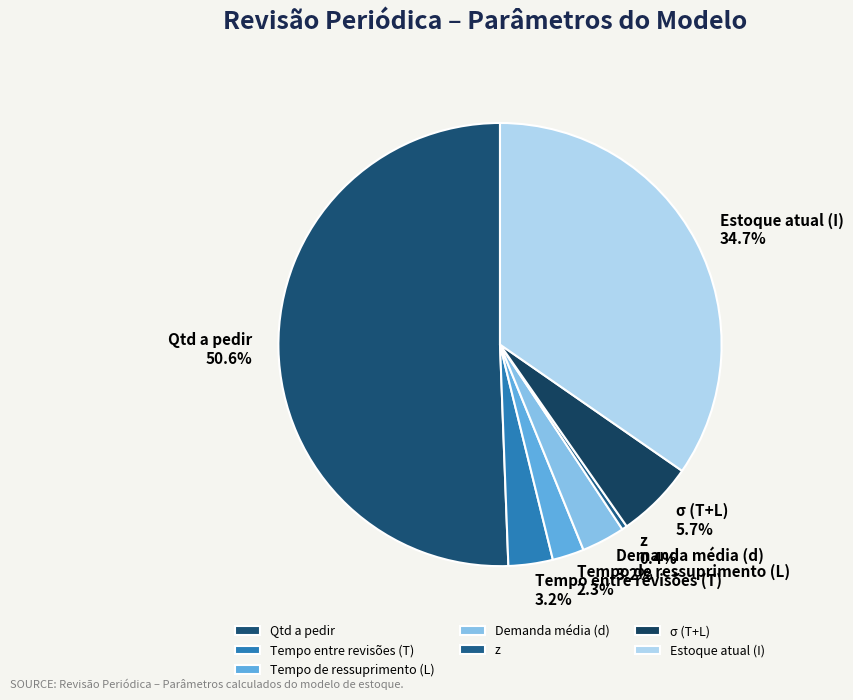

To the nearest percent, what is the difference between the largest and smallest slice percentages?

50%